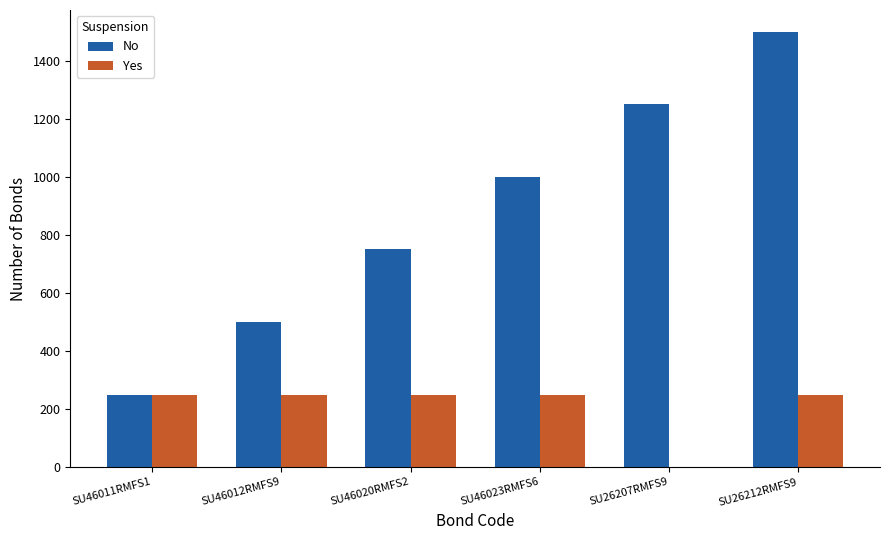

Which category has the highest value across all series?

SU26212RMFS9